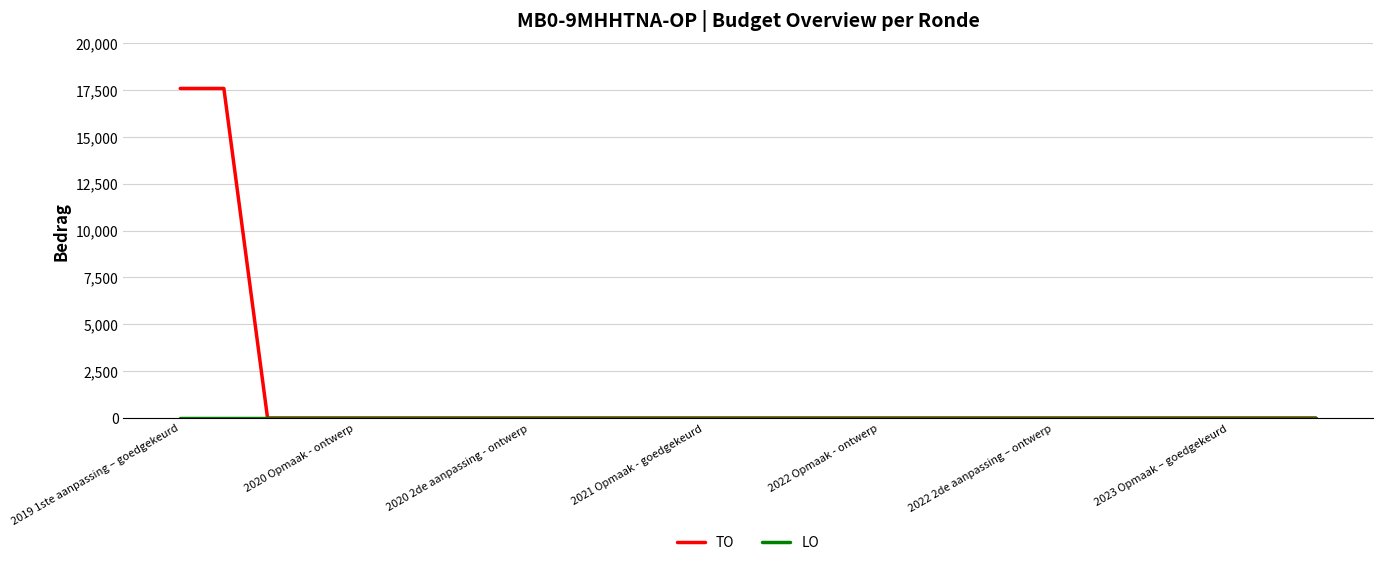

How many lines are shown in the chart?

2